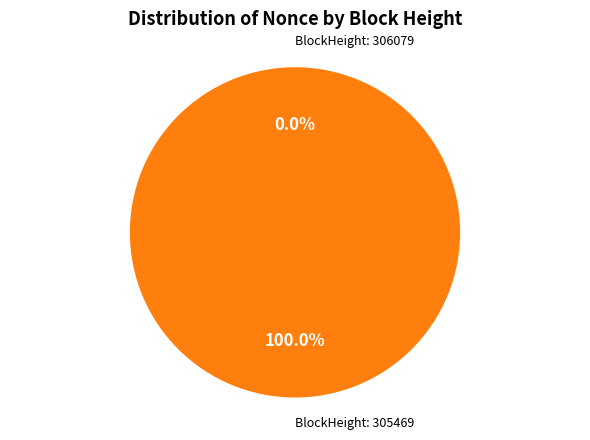

Is 306079 the majority of the pie?

No